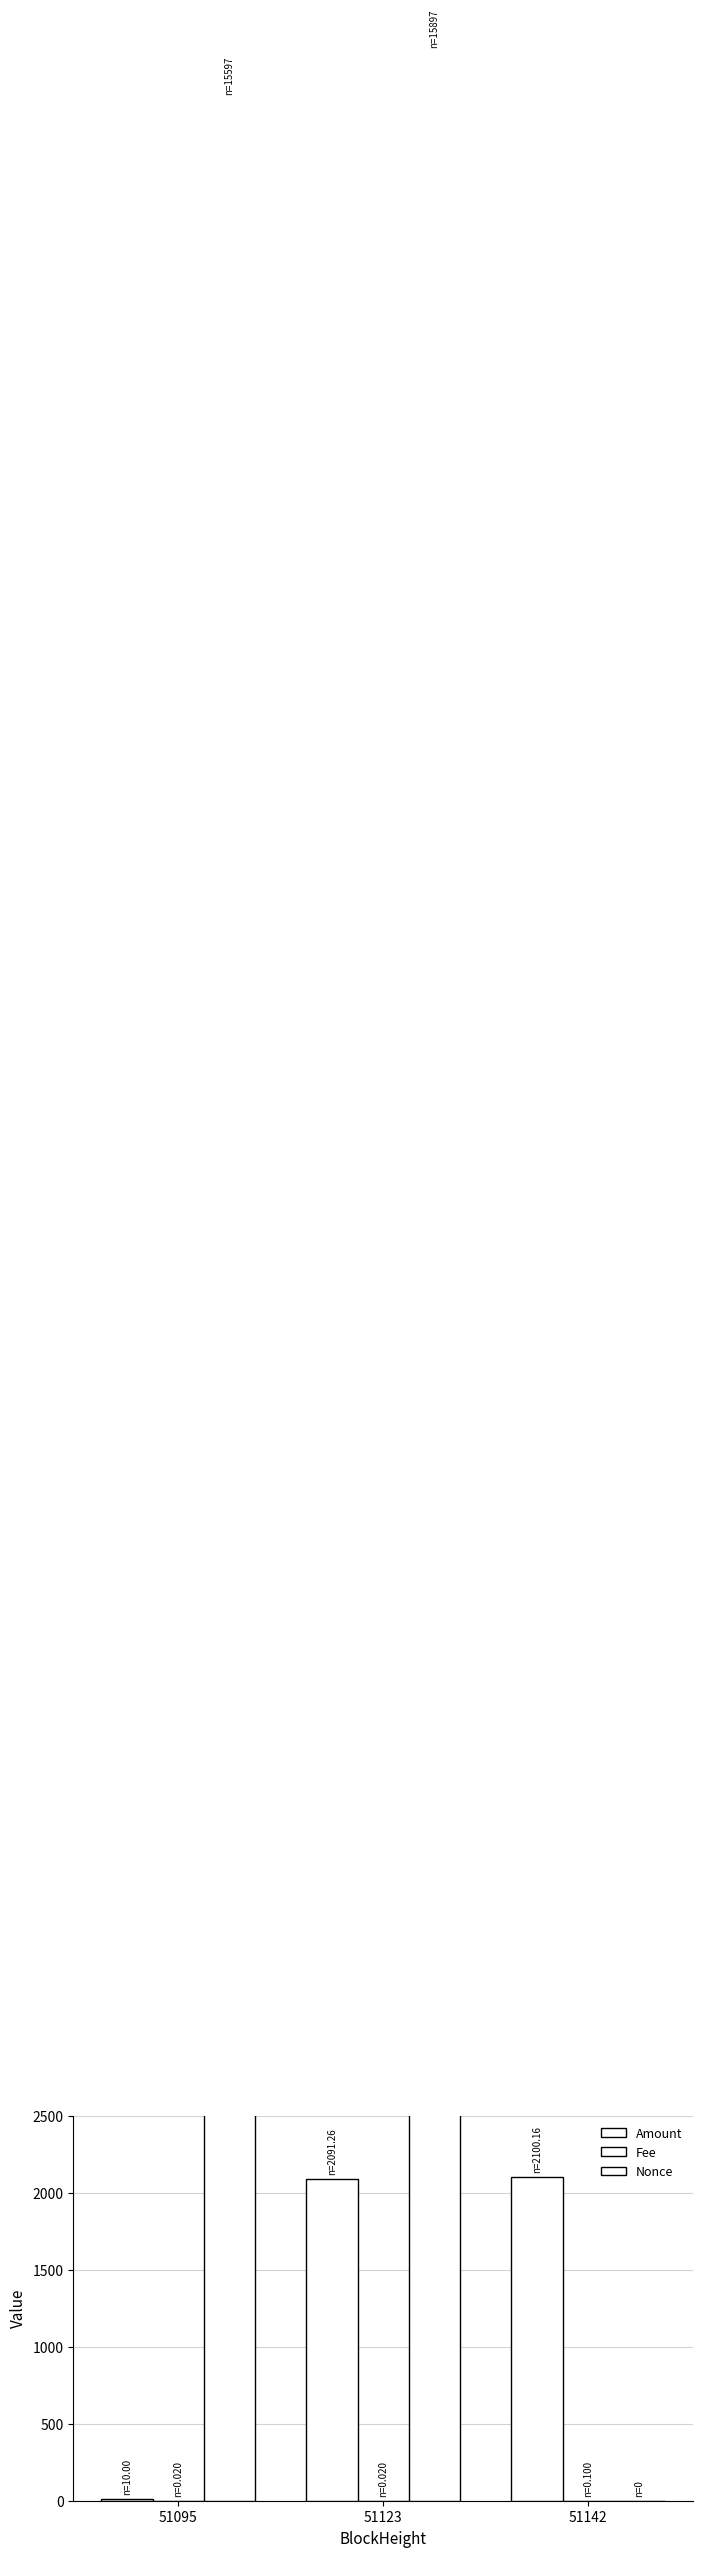

What is the value of the Amount bar at the 3rd from the left?

2100.2